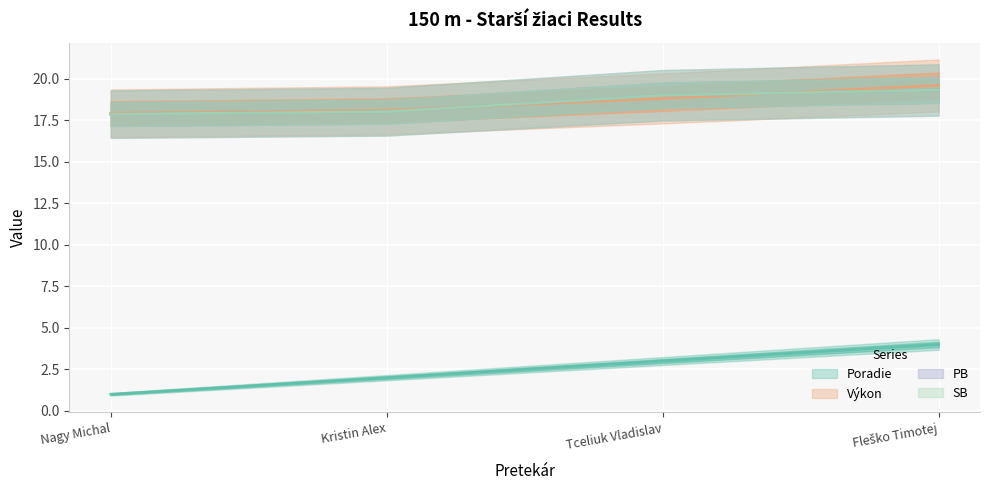

At which category is the sum across all series the highest?

Fleško Timotej